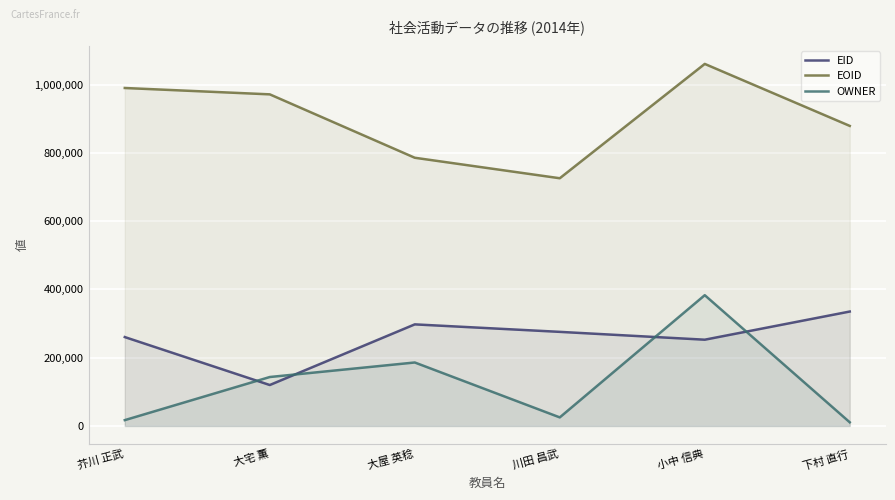

True or false: EOID has more than 0 points higher than both neighbors.

True